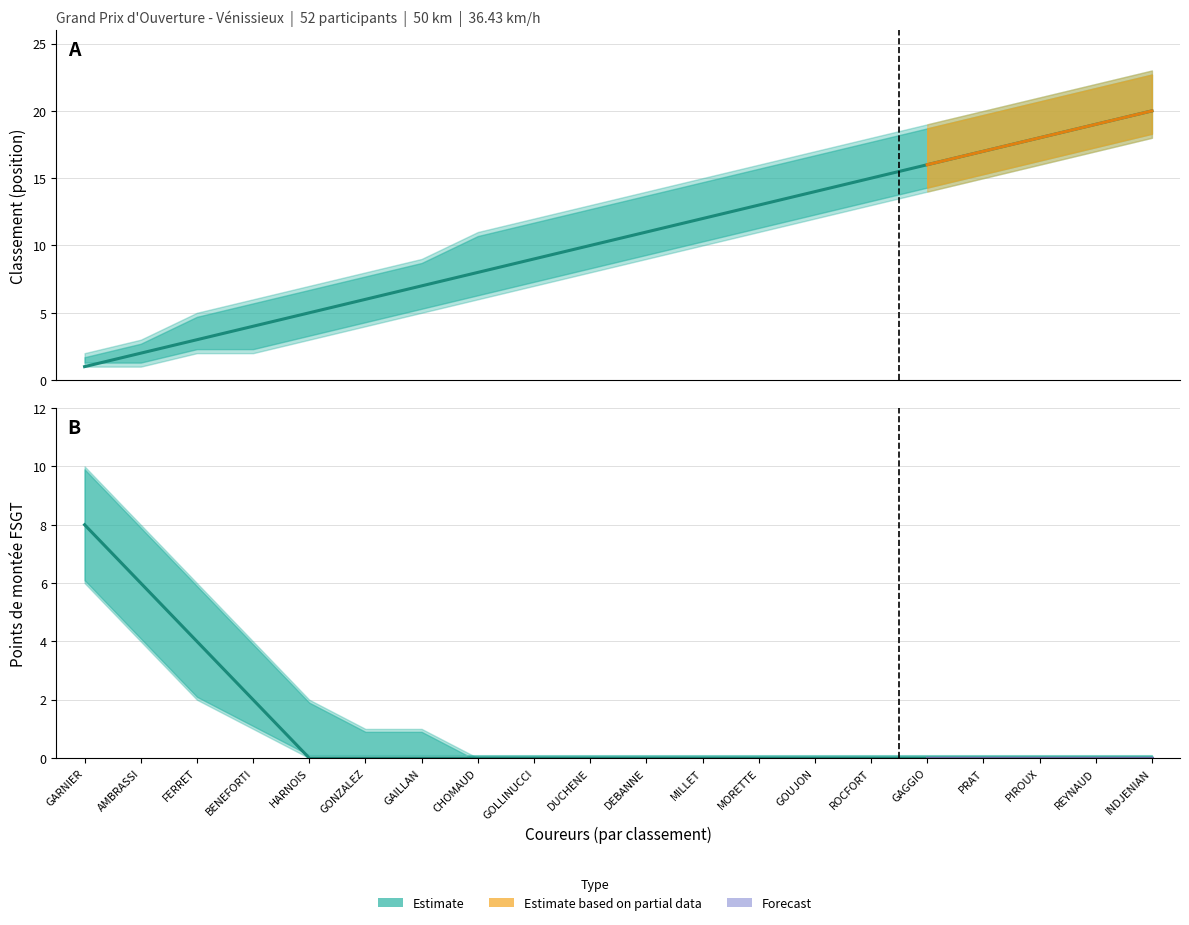

True or false: Points_lower and Points_upper intersect in this chart.

False